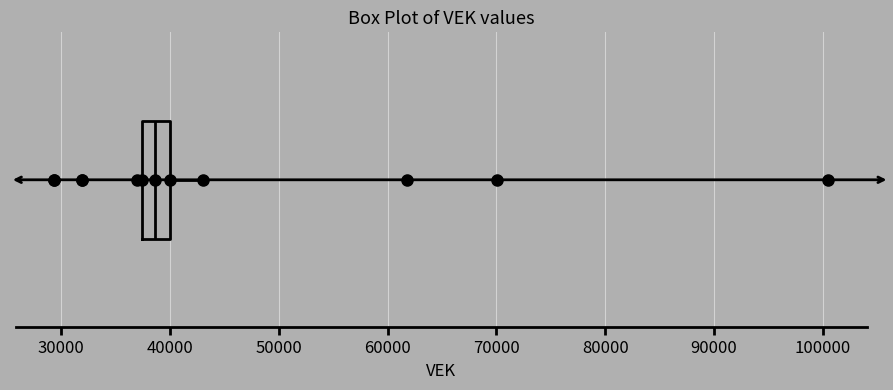

Transcribe this box plot: give where the median line is, the range the box spans, and where the two whiskers end, as read against the x-axis. The values are not printed on the chart, so give them approximately, as read against the axis.

median 39000, box 37000 to 40000, whiskers 37000 (just left of the box's left edge) to 43000